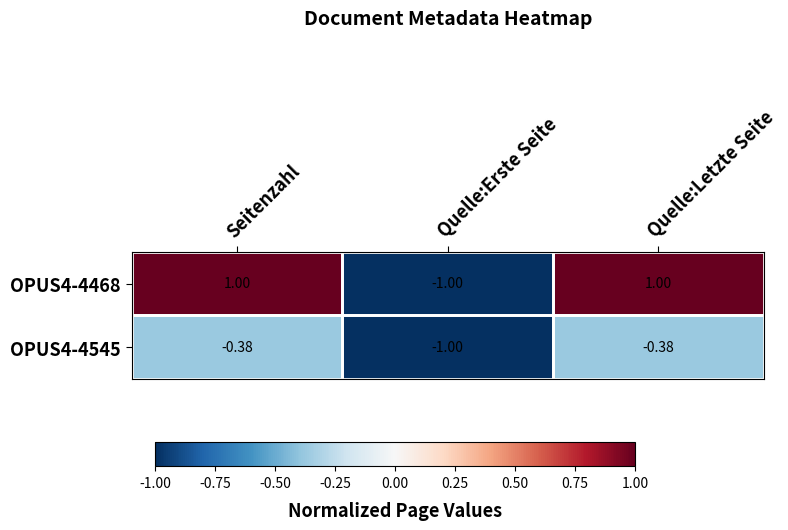

Is the value of OPUS4-4545 at Quelle:Letzte Seite greater than the value of OPUS4-4468 at Quelle:Erste Seite?

Yes